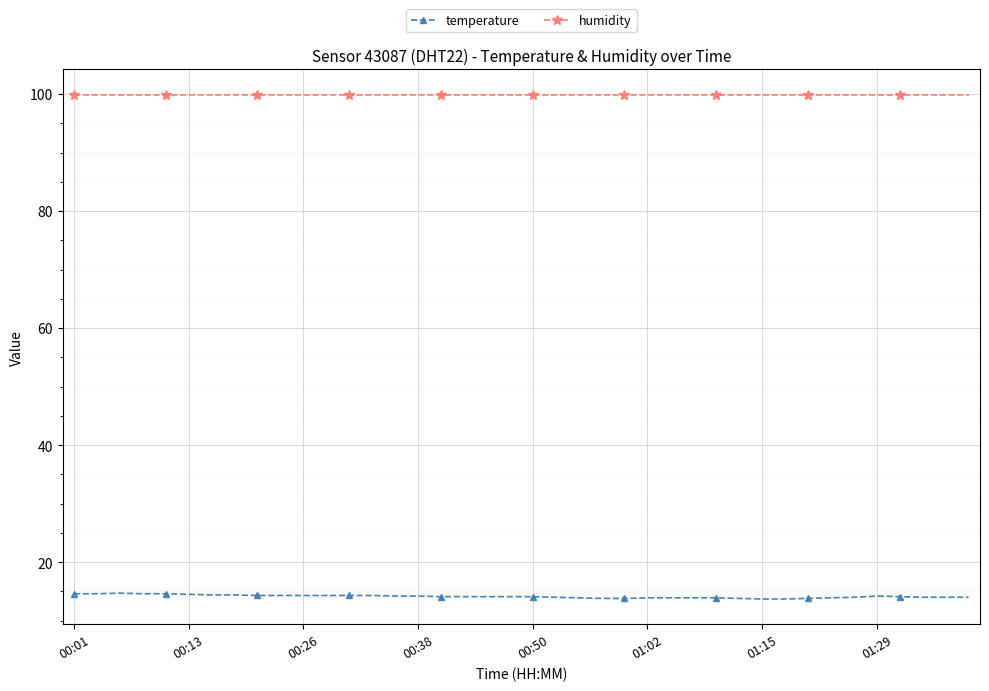

Count the number of data series in this chart.

2